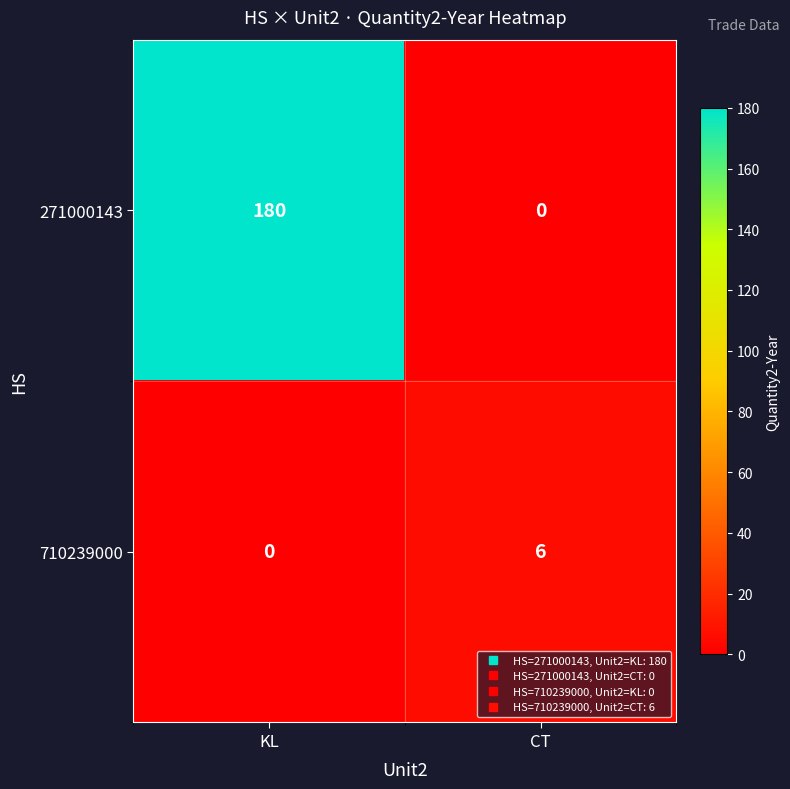

What is the average value of the 271000143 series?

90